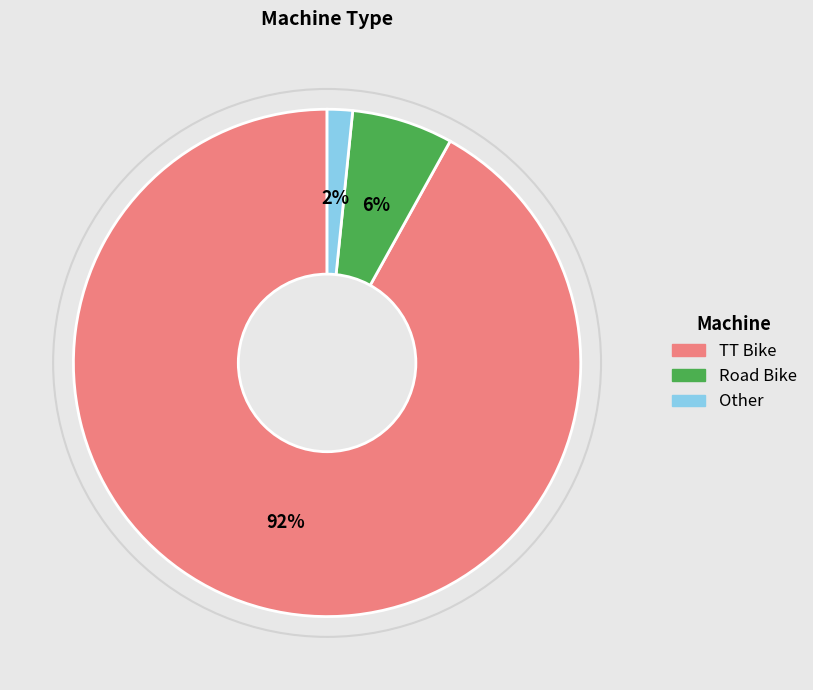

Which slice is the smallest?

Other